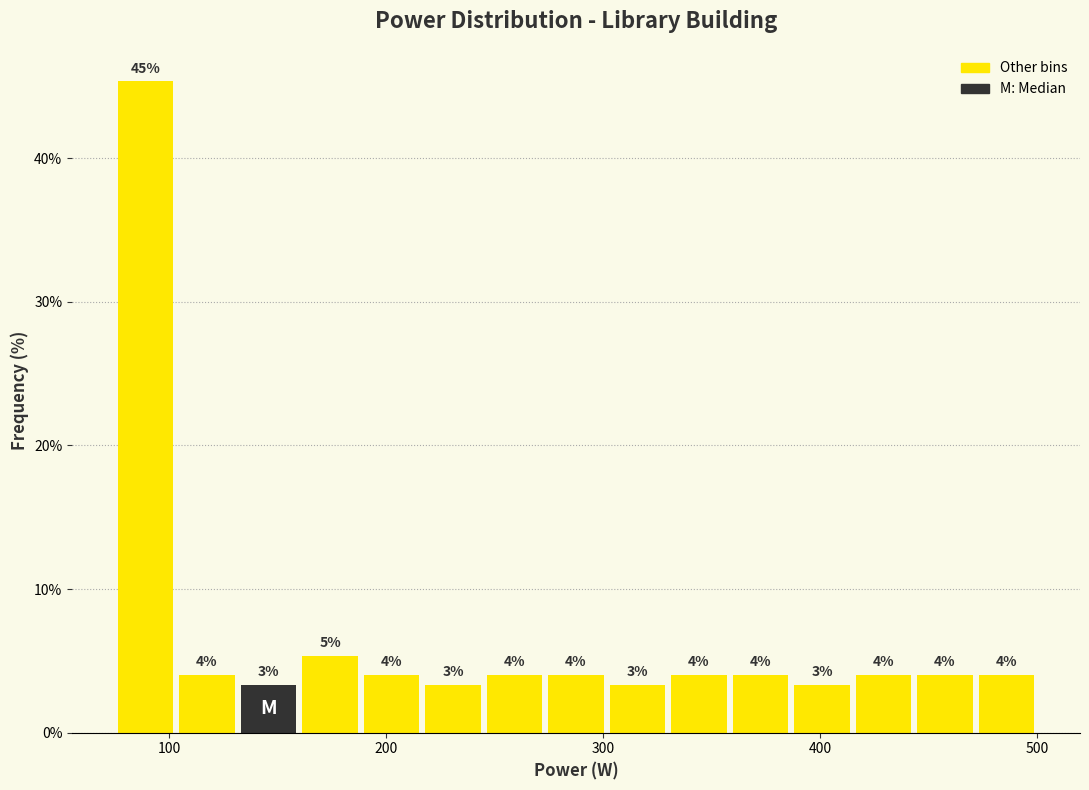

Around what value on the x-axis is the tallest bar? Give the approximate position of its centre, as read against the axis.

90